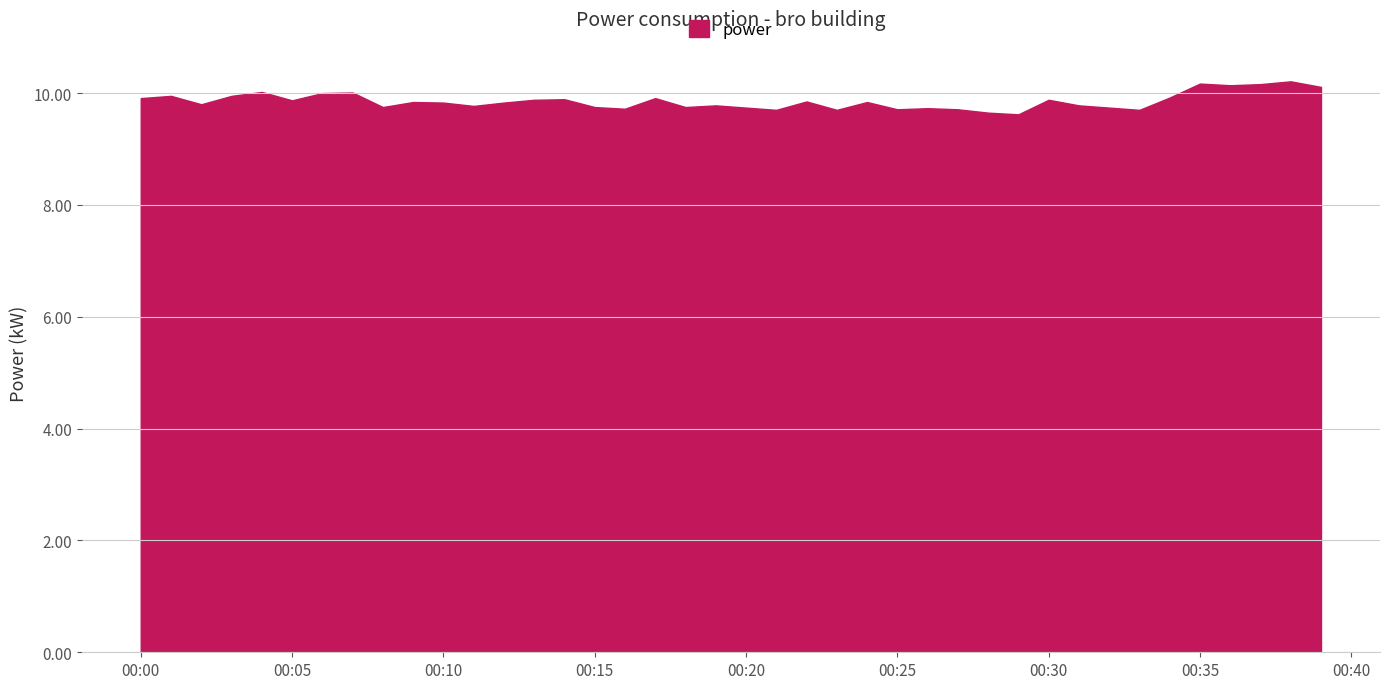

What is the difference between the maximum and minimum values?

0.6